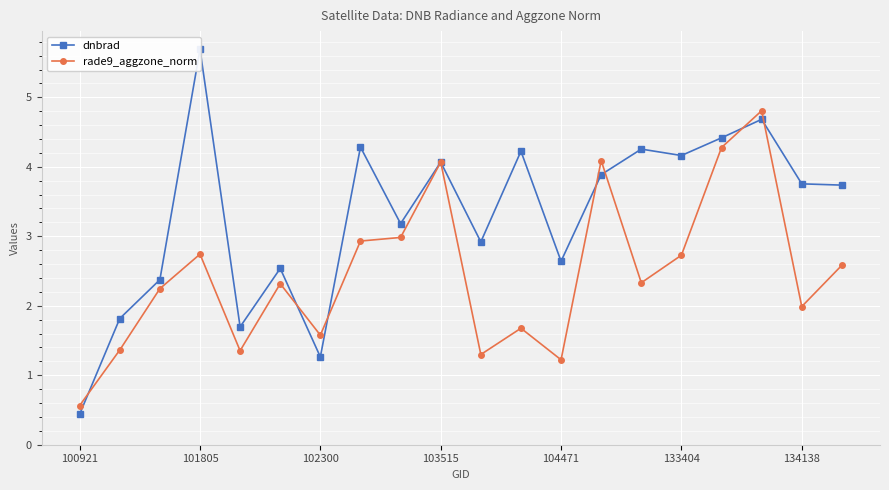

Reading right to left, list all the values displayed in this chart.

dnbrad: 3.7	3.8	4.7	4.4	4.2	4.3	3.9	2.6	4.2	2.9	4.1	3.2	4.3	1.3	2.5	1.7	5.7	2.4	1.8	0.4
rade9_aggzone_norm: 2.6	2.0	4.8	4.3	2.7	2.3	4.1	1.2	1.7	1.3	4.1	3.0	2.9	1.6	2.3	1.4	2.7	2.2	1.4	0.6